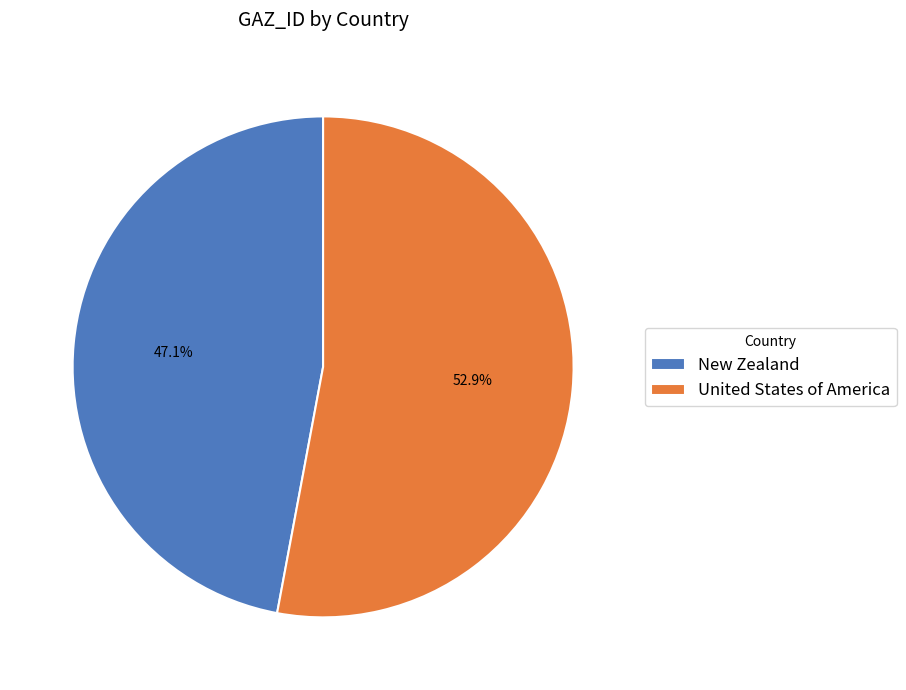

To the nearest percent, what portion does United States of America represent?

53%